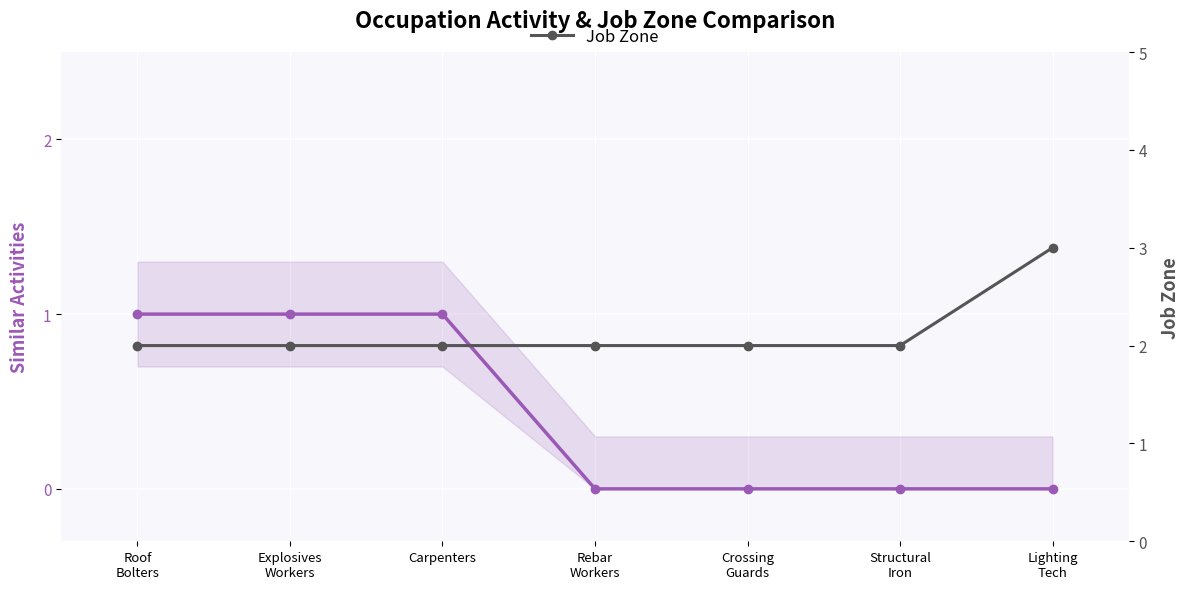

How many lines are shown in the chart?

2